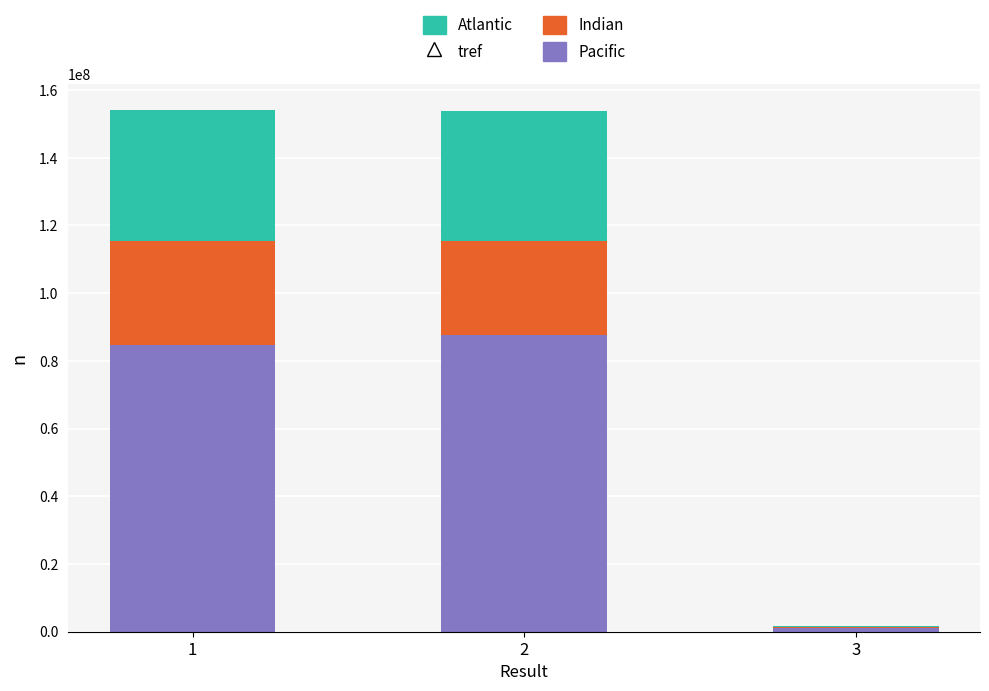

What is the total value across all series at 1?

154022476.0